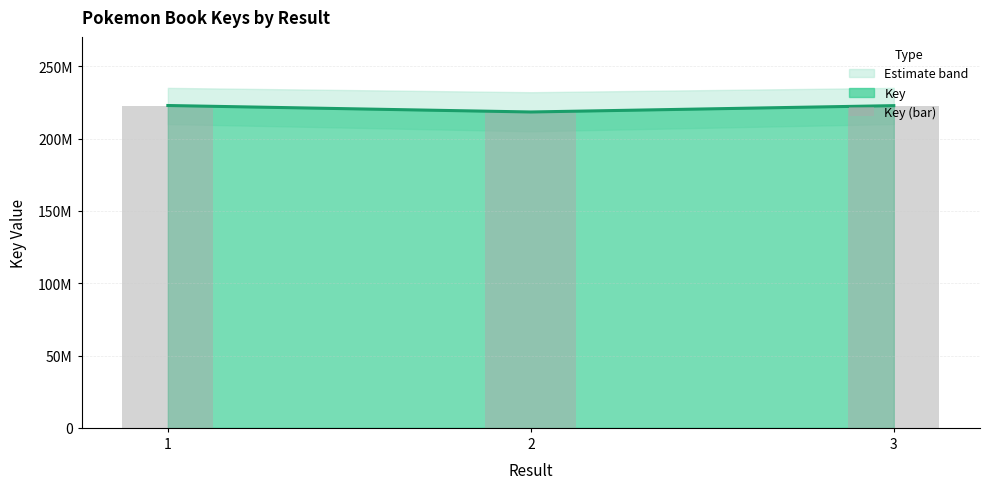

What is the ratio of the value at 2 to the value at 1?

1.0